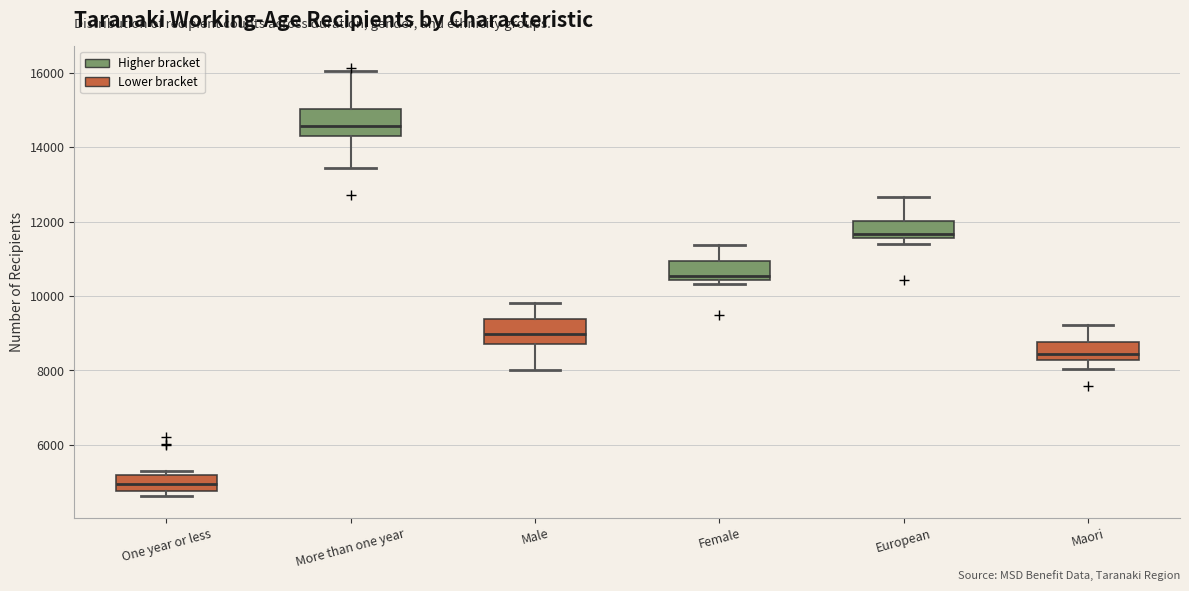

Reading left to right, transcribe this box plot: for each box, give where its median line is, the range the box spans, and where its two whiskers end, as read against the y-axis. The values are not printed on the chart, so give them approximately, as read against the axis.

One year or less: median 5000, box 4800 to 5200, whiskers 4600 to 5200 (just above the box's upper edge)
More than one year: median 14600, box 14400 to 15000, whiskers 13400 to 16000
Male: median 9000, box 8800 to 9400, whiskers 8000 to 9800
Female: median 10600, box 10400 to 11000, whiskers 10400 (just below the box's lower edge) to 11400
European: median 11600 (just above the box's lower edge), box 11600 to 12000, whiskers 11400 to 12600
Maori: median 8400, box 8200 to 8800, whiskers 8000 to 9200